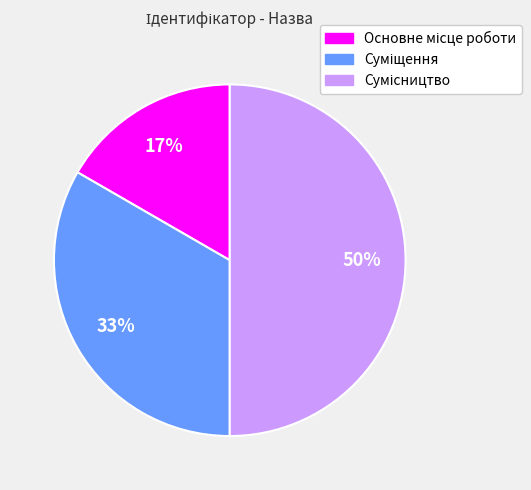

To the nearest percent, what is the difference between the largest and smallest slice percentages?

33%